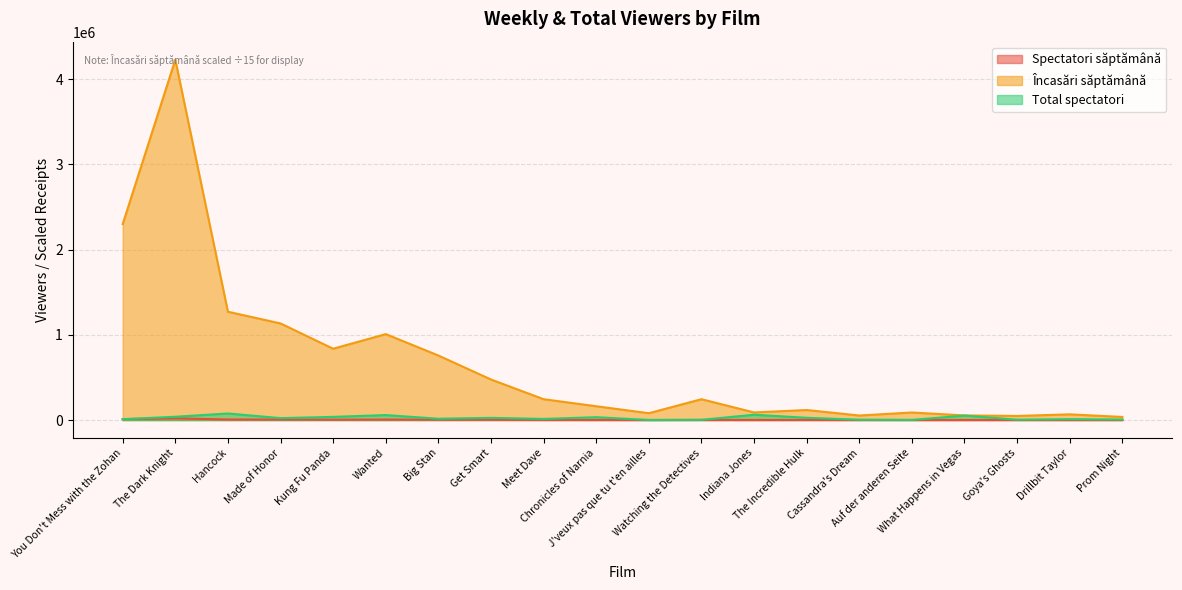

Does the chart display data point markers on the line(s)?

No